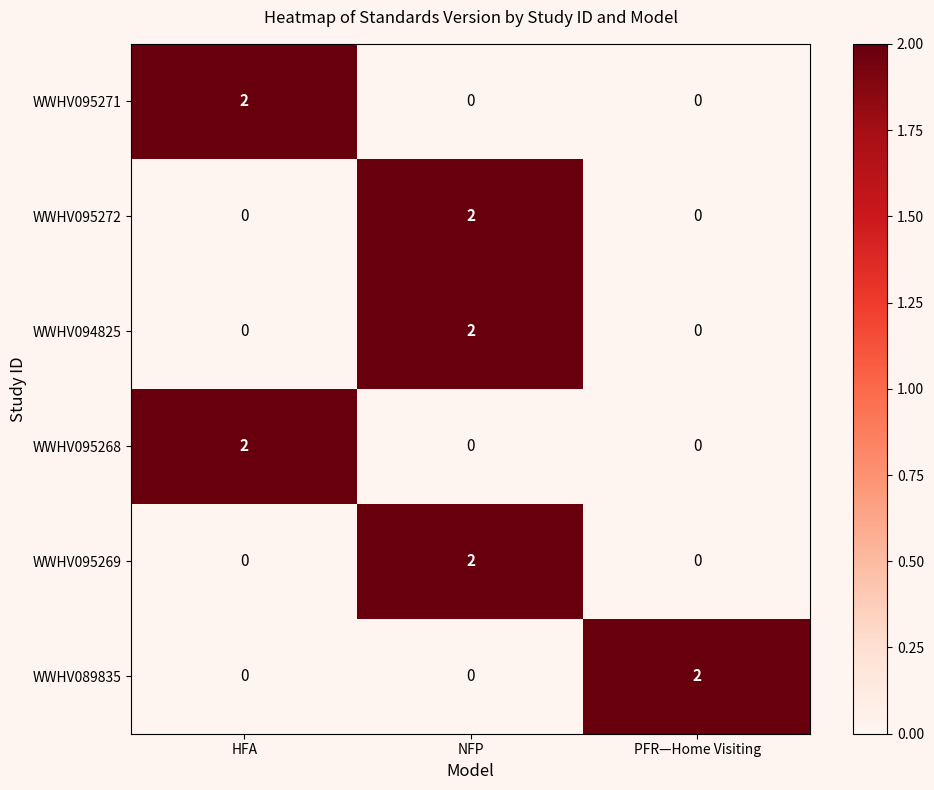

What is the total value across all series at NFP?

6